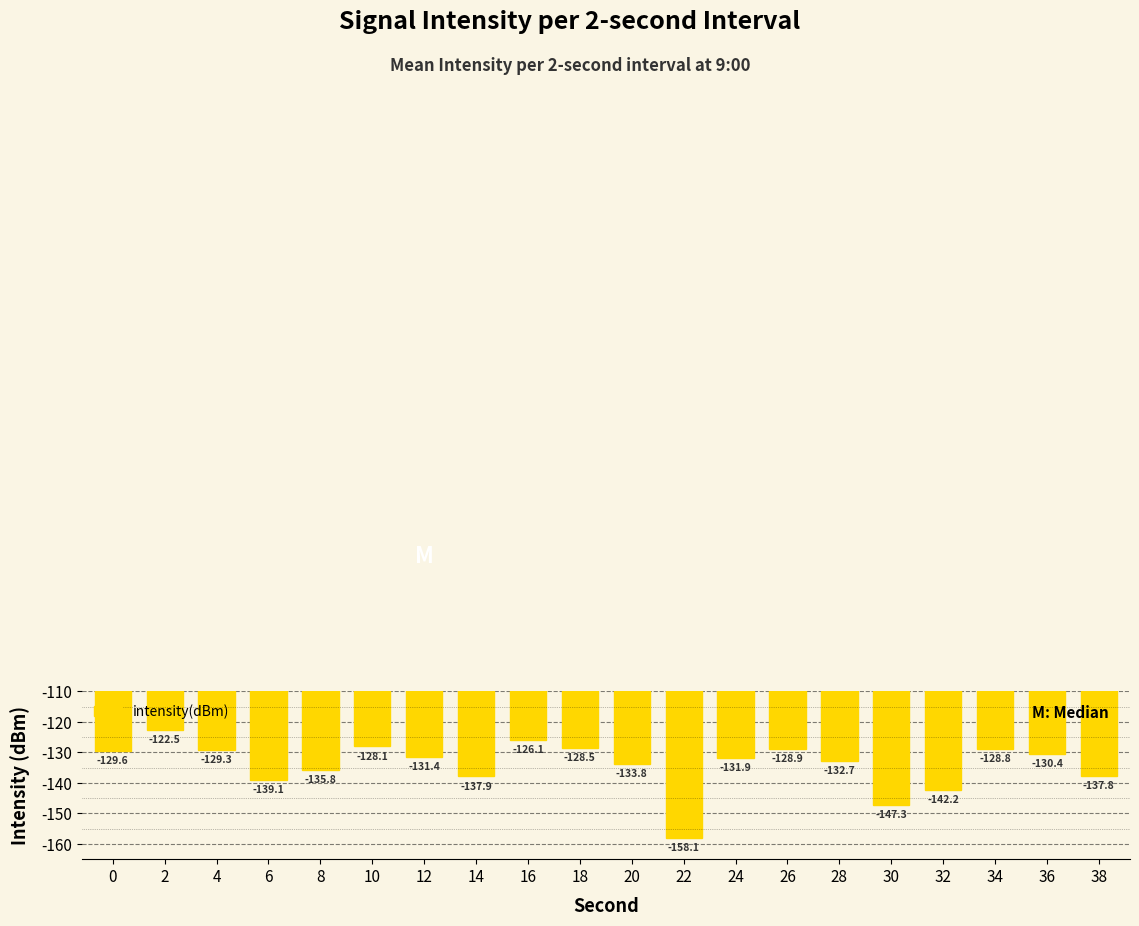

What is the approximate value at 4?

-129.3